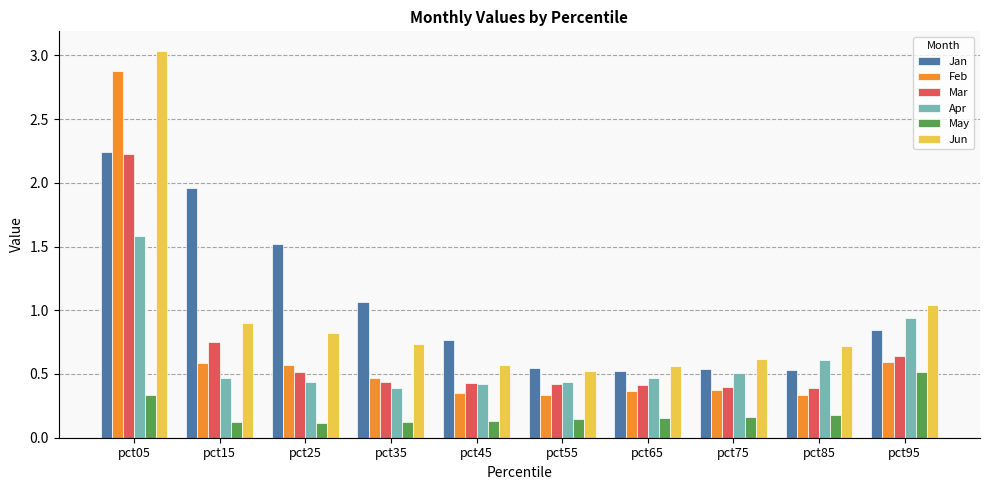

What is the difference between the maximum and minimum values in the Apr series?

1.2